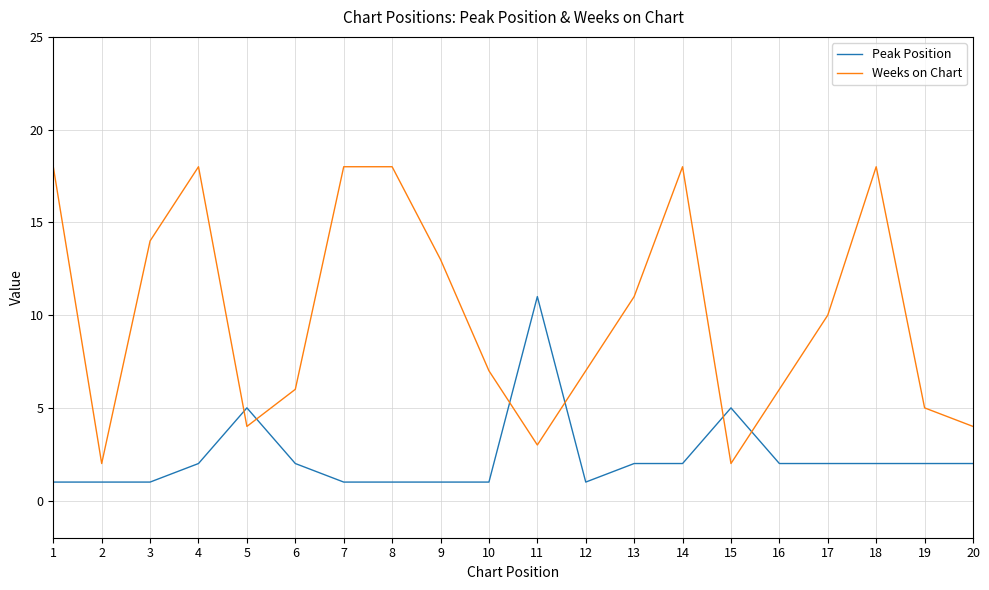

Which series has the largest total across all categories?

Weeks on Chart